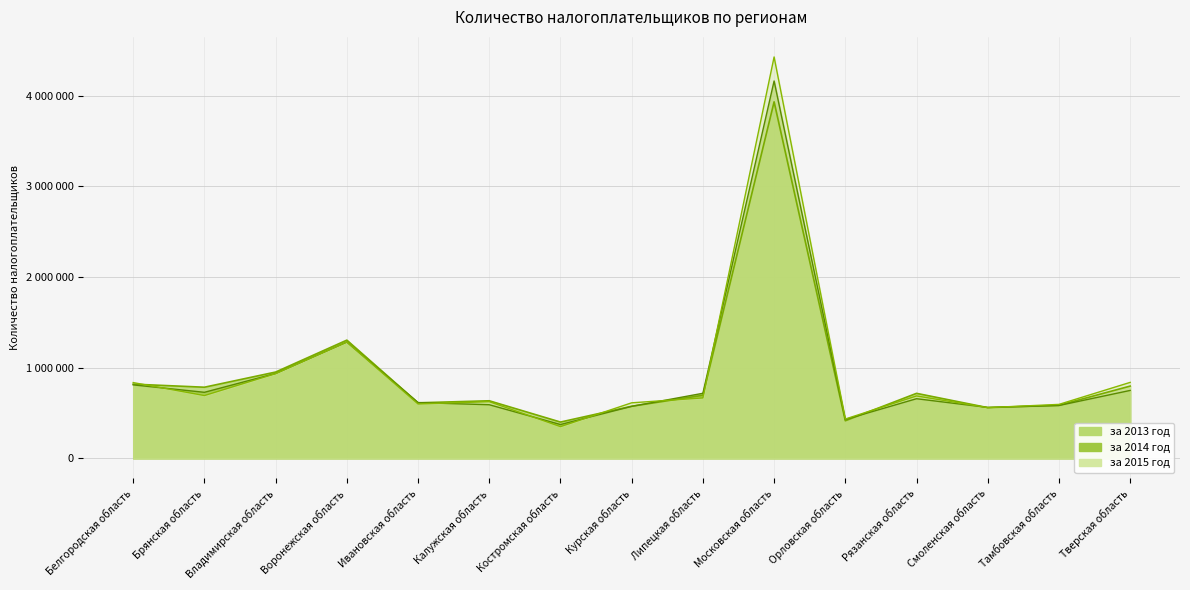

Read the за 2013 год value at Московская область.

3932330